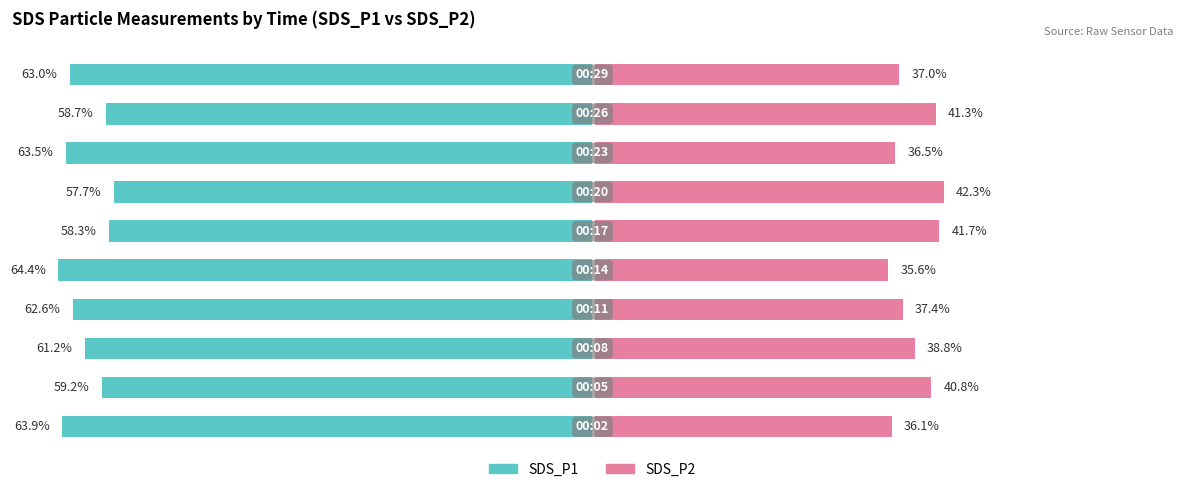

How many categories are shown in the chart?

10